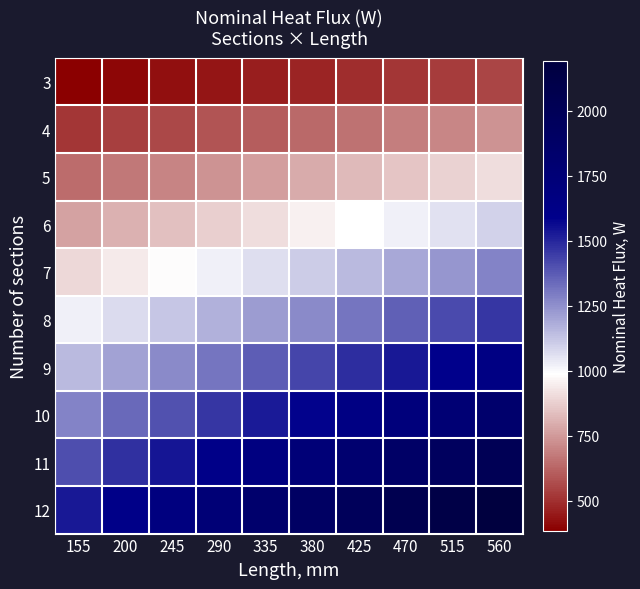

Reading right to left, what are all the values shown in this chart?

3: 560=548.1	515=529.8	470=511.6	425=493.3	380=475.0	335=456.7	290=438.5	245=420.2	200=401.9	155=383.7
4: 560=730.8	515=706.4	470=682.1	425=657.7	380=633.4	335=609.0	290=584.6	245=560.3	200=535.9	155=511.6
5: 560=913.5	515=883.0	470=852.6	425=822.1	380=791.7	335=761.2	290=730.8	245=700.3	200=669.9	155=639.4
6: 560=1096.2	515=1059.7	470=1023.1	425=986.6	380=950.0	335=913.5	290=877.0	245=840.4	200=803.9	155=767.3
7: 560=1278.9	515=1236.3	470=1193.6	425=1151.0	380=1108.4	335=1065.7	290=1023.1	245=980.5	200=937.9	155=895.2
8: 560=1461.6	515=1412.9	470=1364.2	425=1315.4	380=1266.7	335=1218.0	290=1169.3	245=1120.6	200=1071.8	155=1023.1
9: 560=1644.3	515=1589.5	470=1534.7	425=1479.9	380=1425.1	335=1370.2	290=1315.4	245=1260.6	200=1205.8	155=1151.0
10: 560=1827.0	515=1766.1	470=1705.2	425=1644.3	380=1583.4	335=1522.5	290=1461.6	245=1400.7	200=1339.8	155=1278.9
11: 560=2009.7	515=1942.7	470=1875.7	425=1808.7	380=1741.7	335=1674.7	290=1607.8	245=1540.8	200=1473.8	155=1406.8
12: 560=2192.4	515=2119.3	470=2046.2	425=1973.2	380=1900.1	335=1827.0	290=1753.9	245=1680.8	200=1607.8	155=1534.7